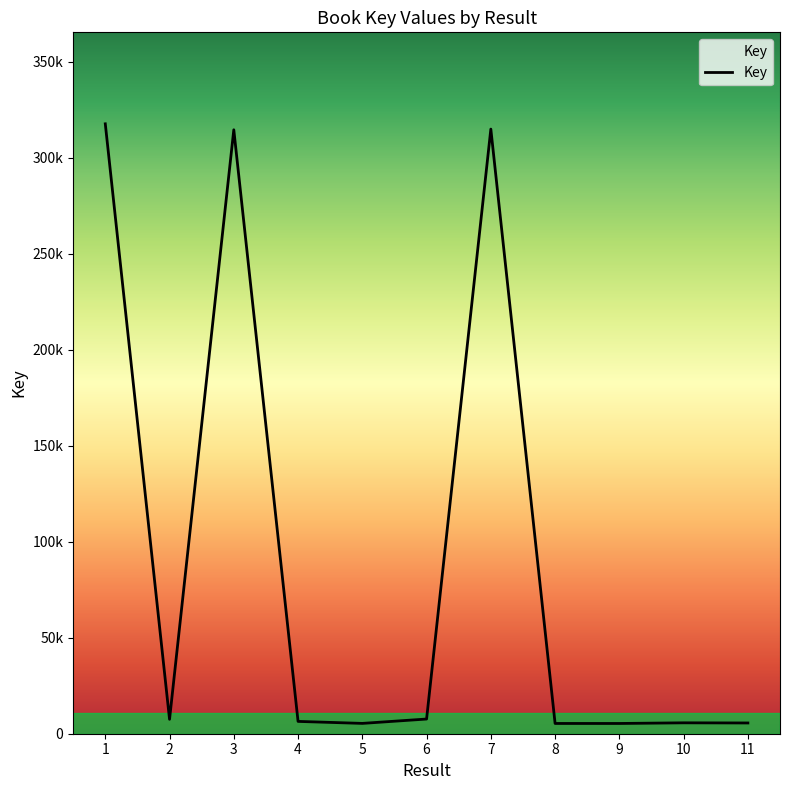

Is it true that the value at 9 is 1414?

False